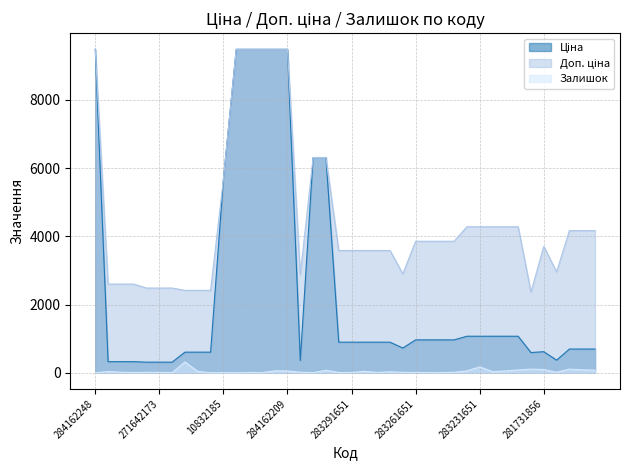

True or false: Ціна and Доп. ціна intersect in this chart.

False